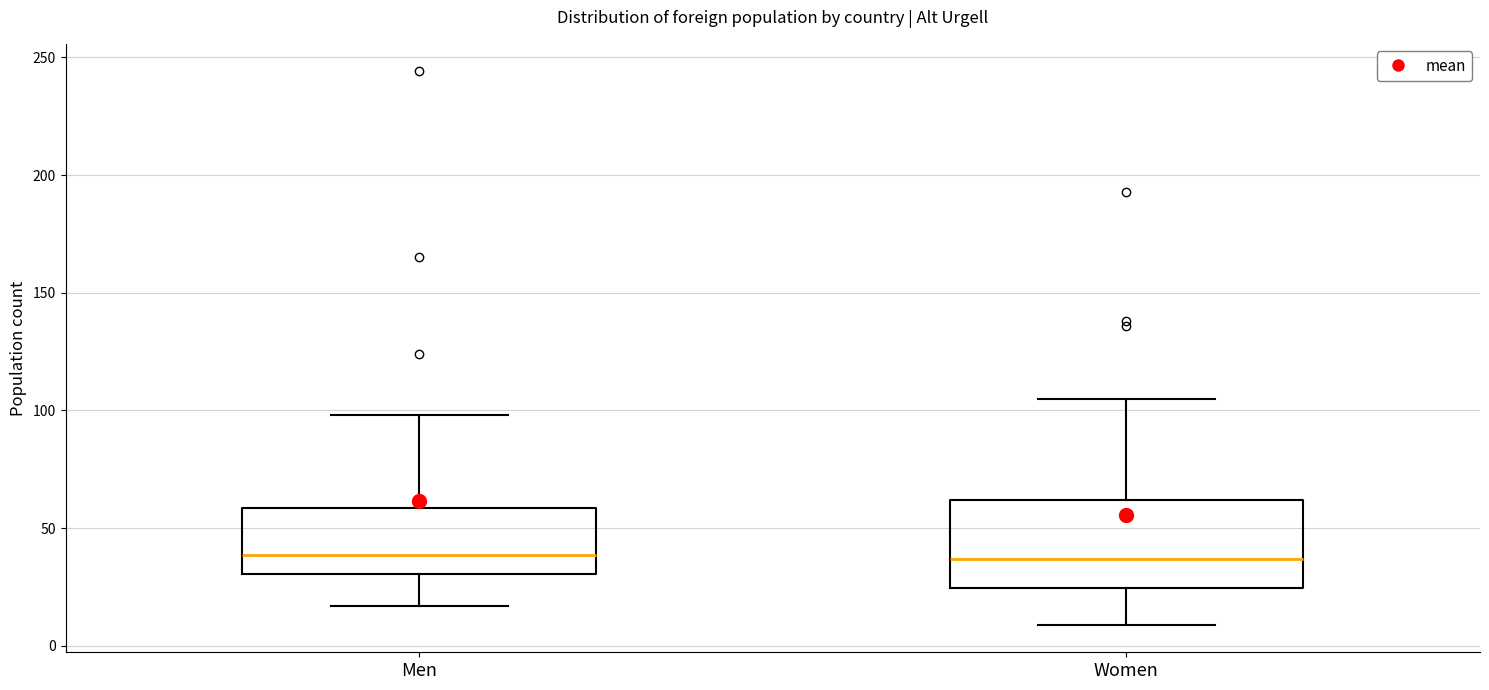

Which box is the tallest, from its lower edge to its upper edge?

Women